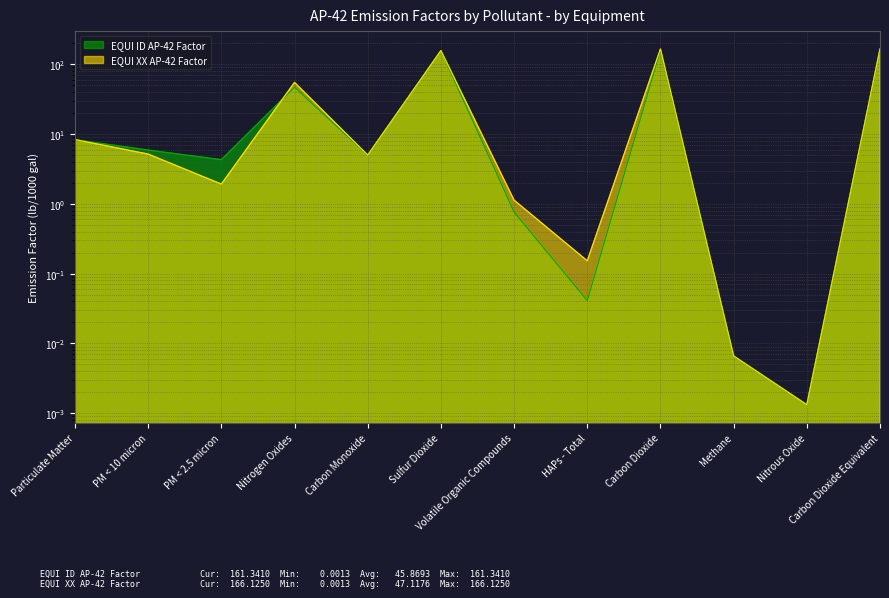

Is the value of EQUI ID AP-42 Factor at Nitrogen Oxides greater than the value of EQUI XX AP-42 Factor at PM < 2.5 micron?

Yes